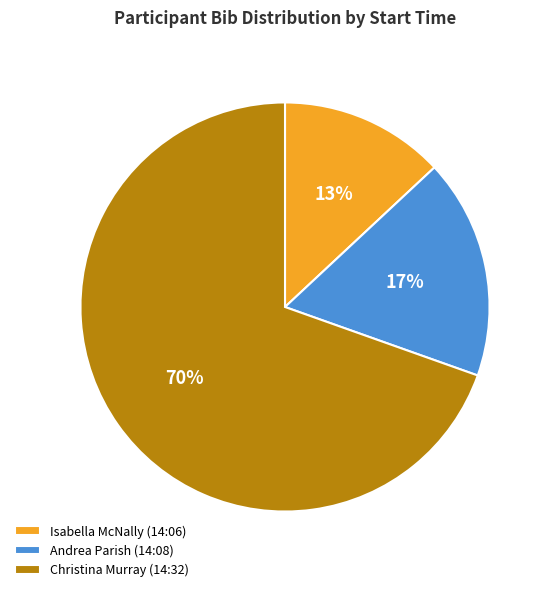

How many segments does this pie chart have?

3